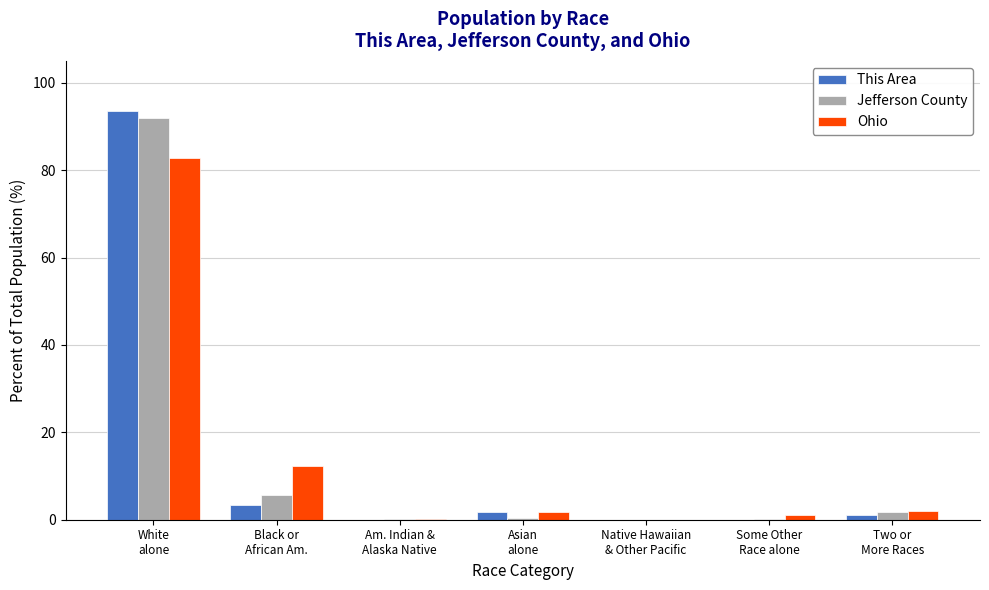

What is the greatest value displayed?

93.6